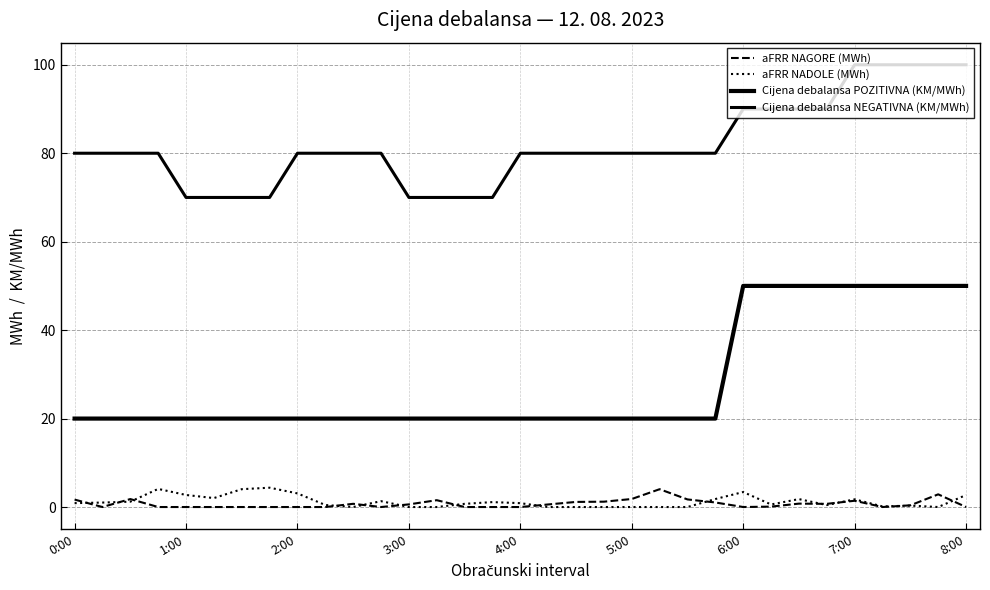

Does the chart have visible grid lines?

Yes